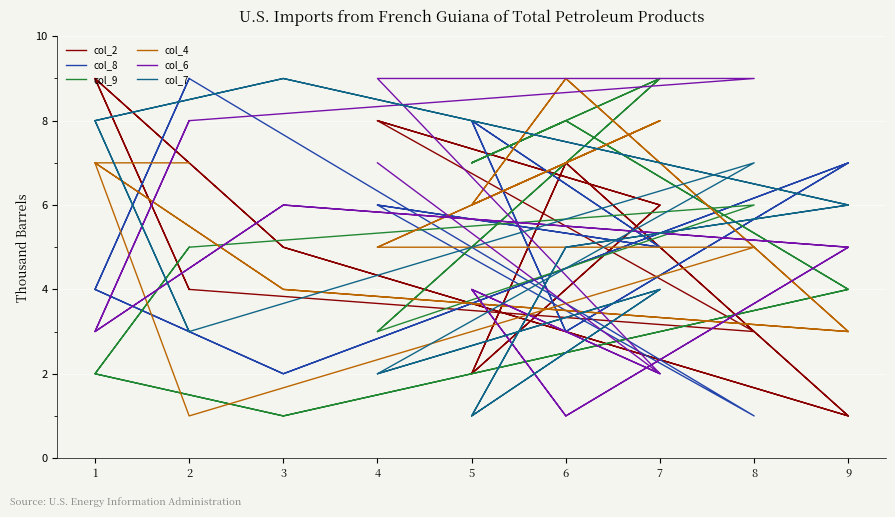

Is the value of col_9 at 6 greater than the value of col_4 at 9?

Yes